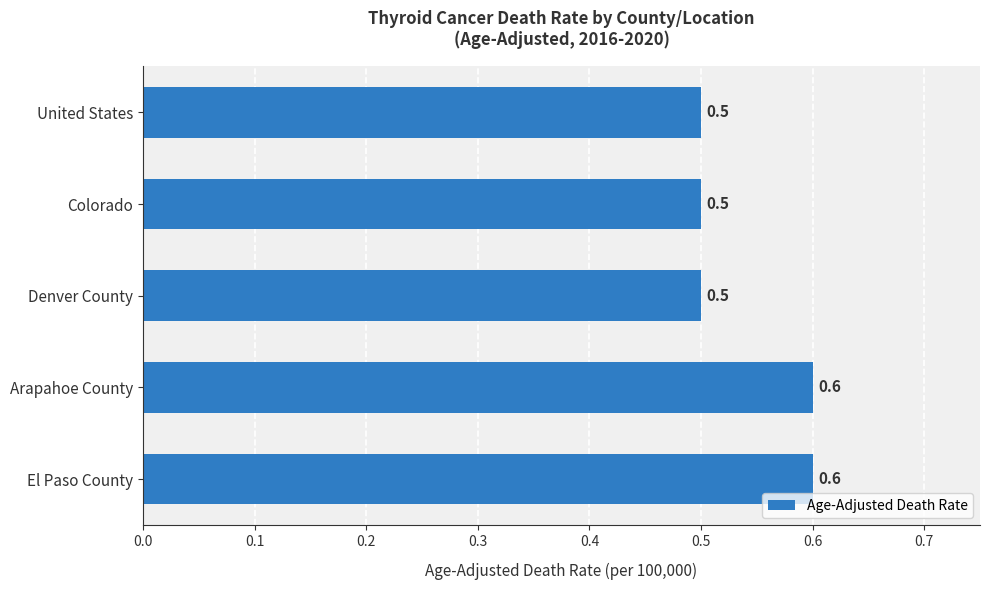

What is the minimum value shown in the chart?

0.5